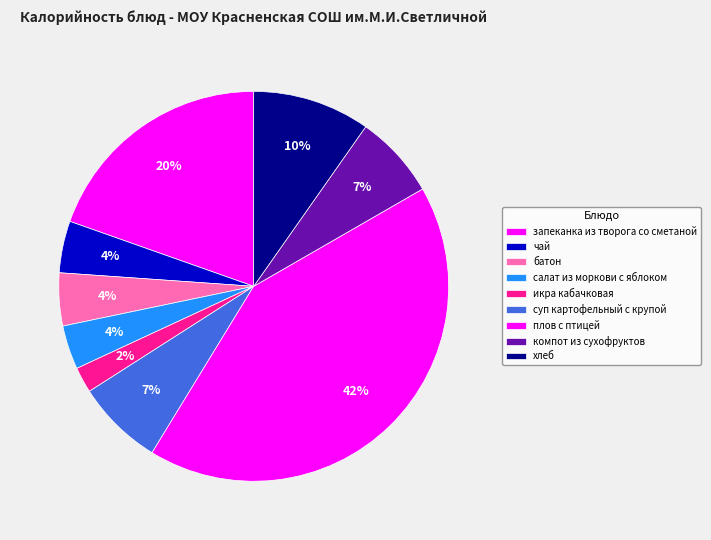

Count the number of slices in the pie.

9